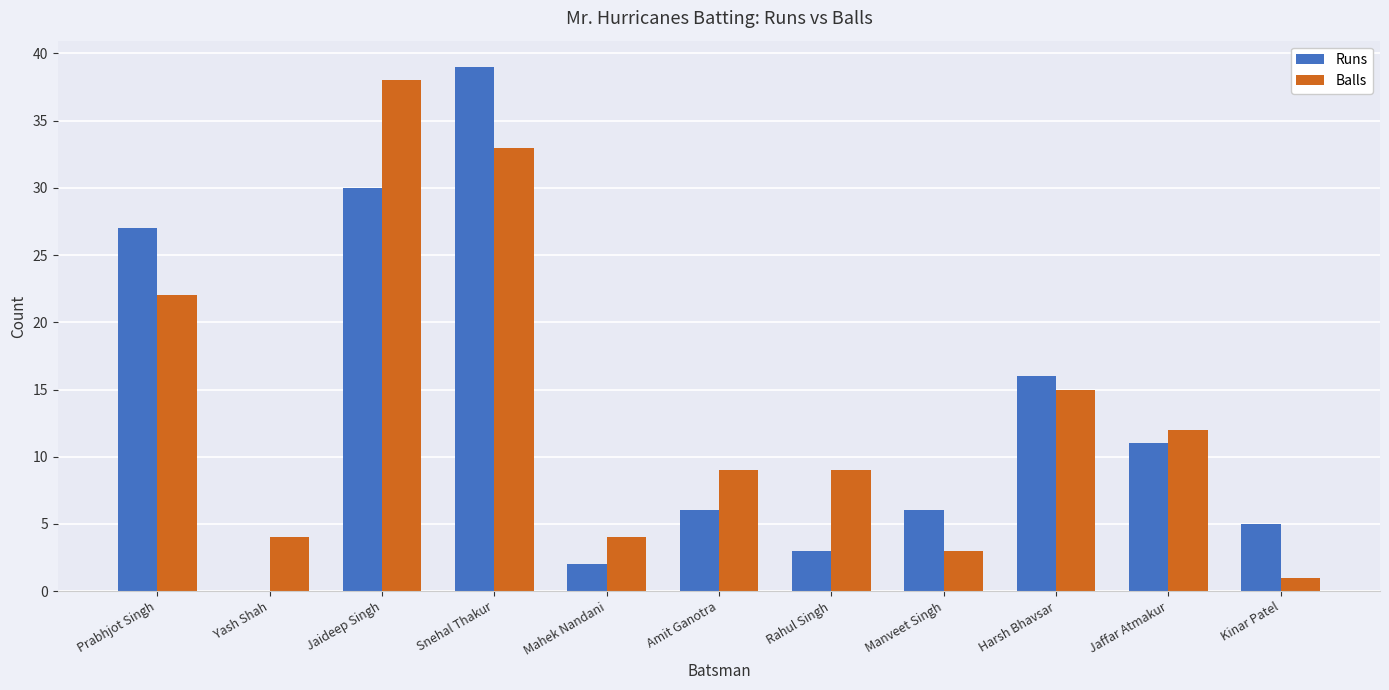

Which series changed the most between Mahek Nandani and Jaffar Atmakur?

Runs